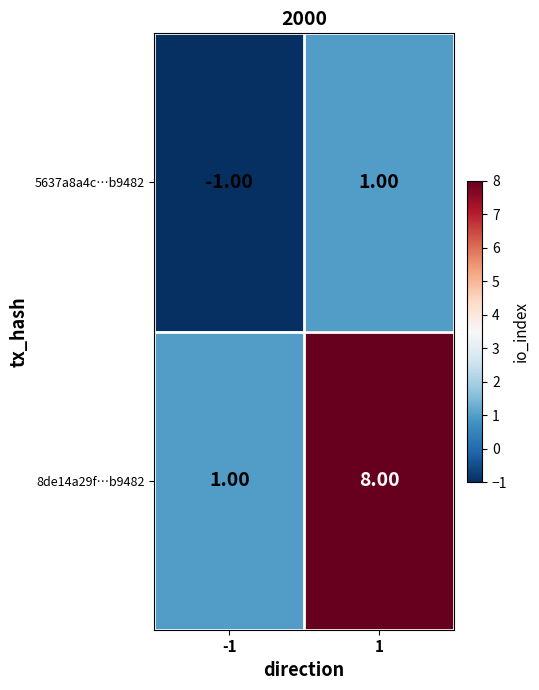

Which series changed the most between -1 and 1?

8de14a29f…b9482